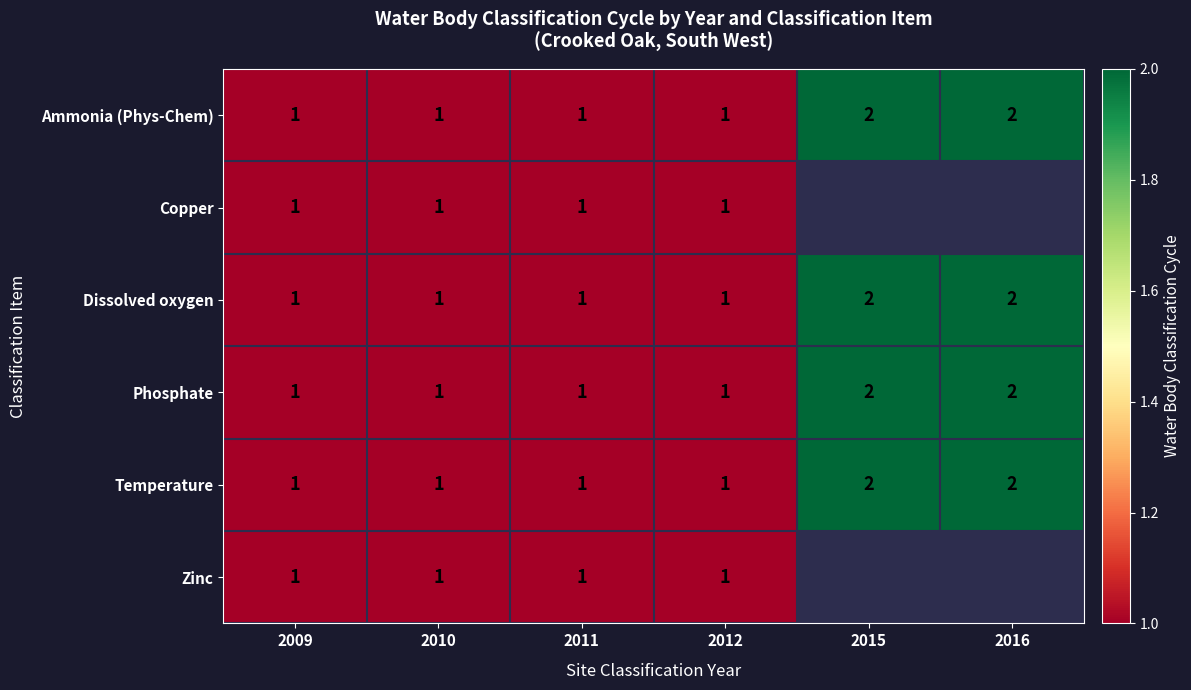

How many Phosphate values are between 1 and 2?

6